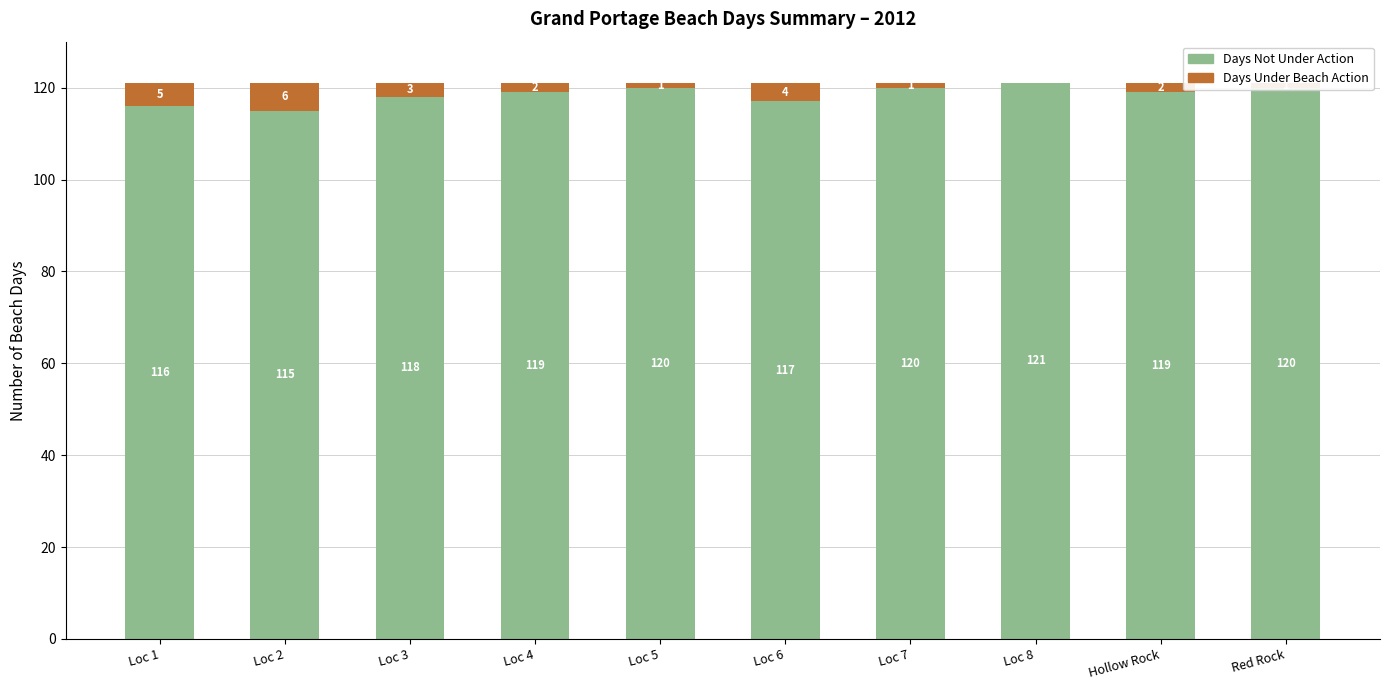

What is the total value across all series at Red Rock?

121